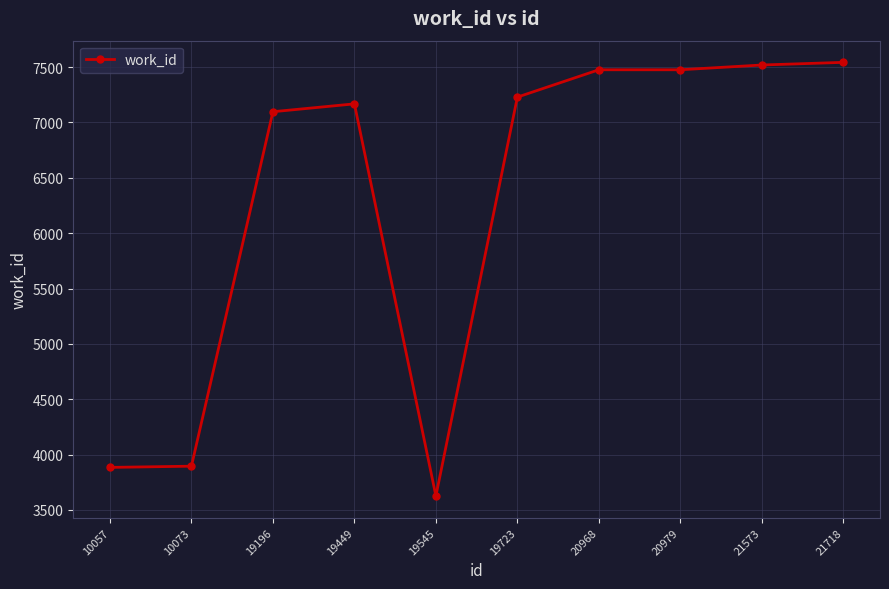

At which label is the value closest to 5584?

19196